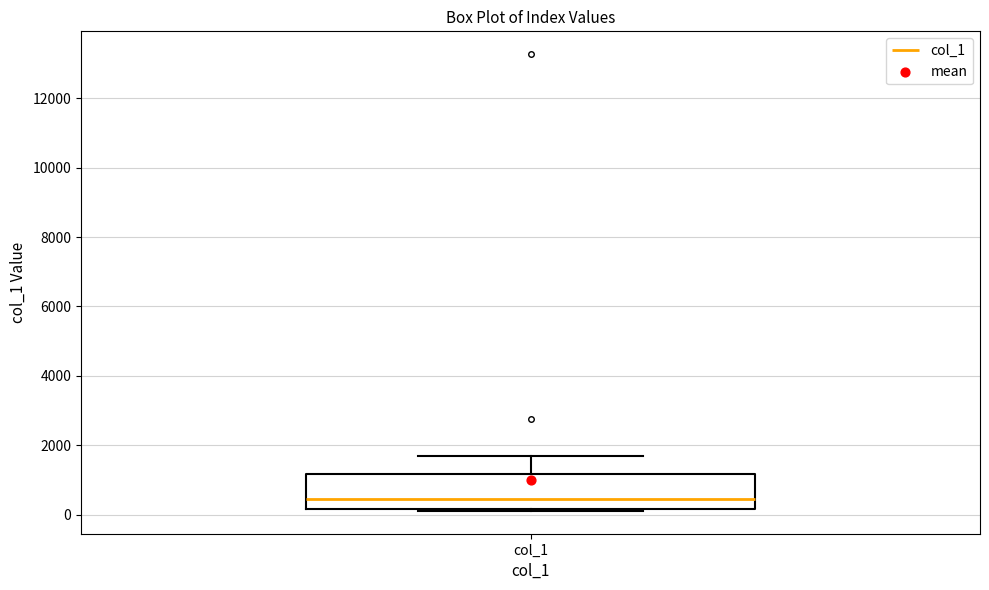

Transcribe this box plot: give where the median line is, the range the box spans, and where the two whiskers end, as read against the y-axis. The values are not printed on the chart, so give them approximately, as read against the axis.

median 400, box 200 to 1200, whiskers 200 to 1600